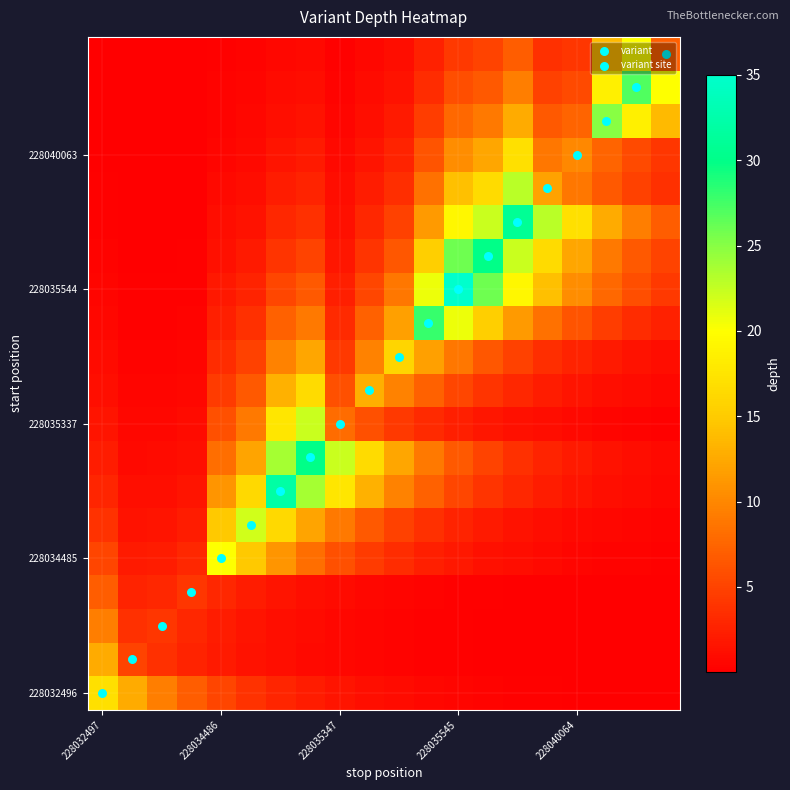

Which series has the largest range (max minus min)?

228035544